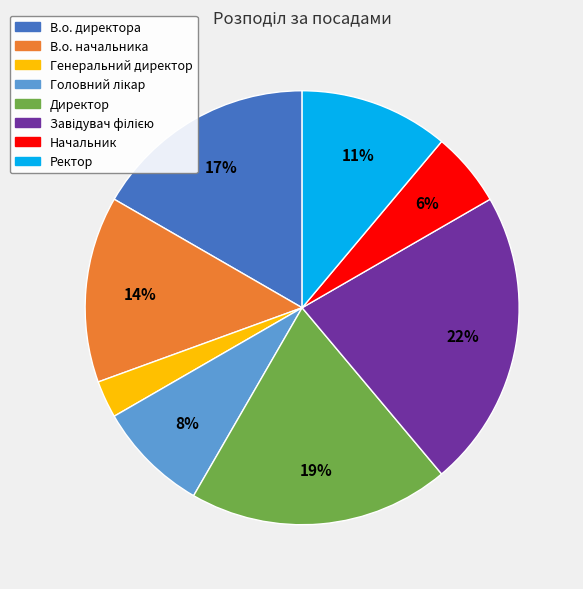

To the nearest percent, what is the average slice percentage?

12%